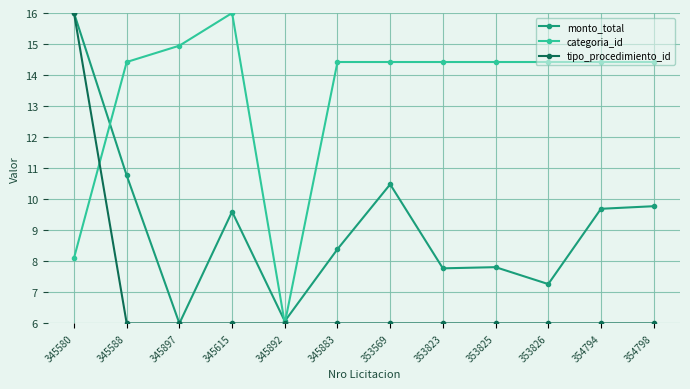

What is the average value of the tipo_procedimiento_id series?

6.8